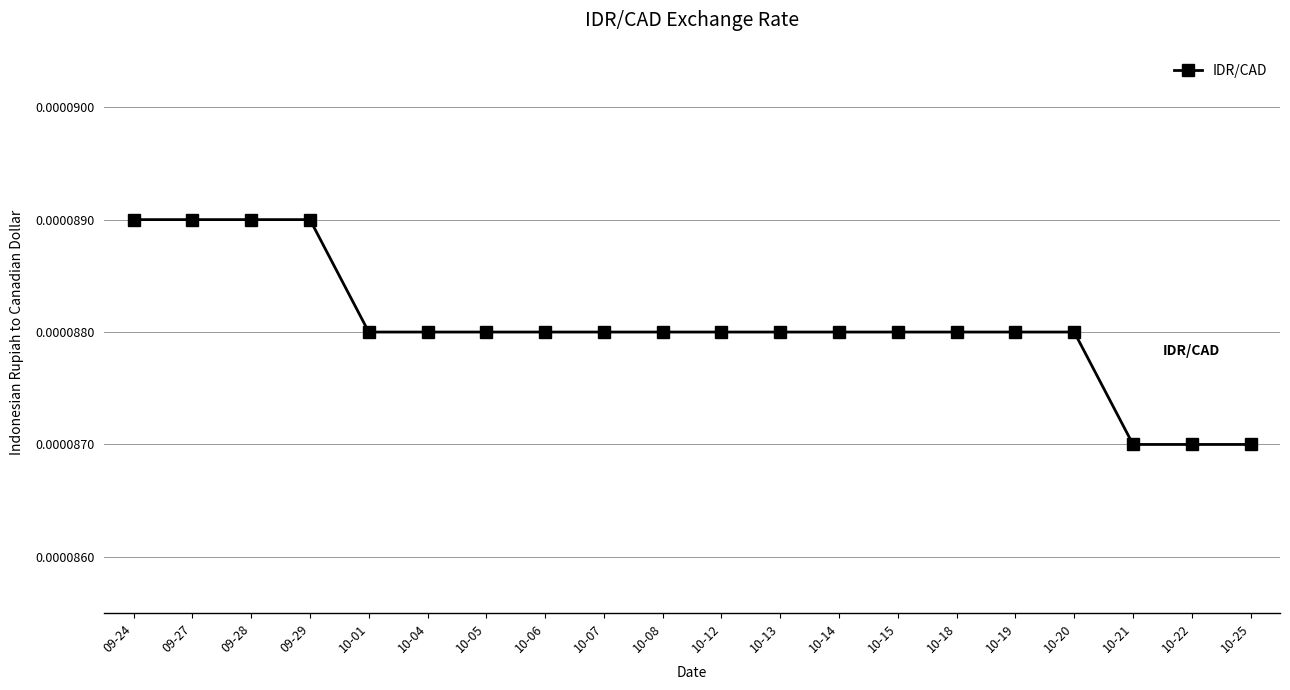

Count the values in the range 0 to 1.

20